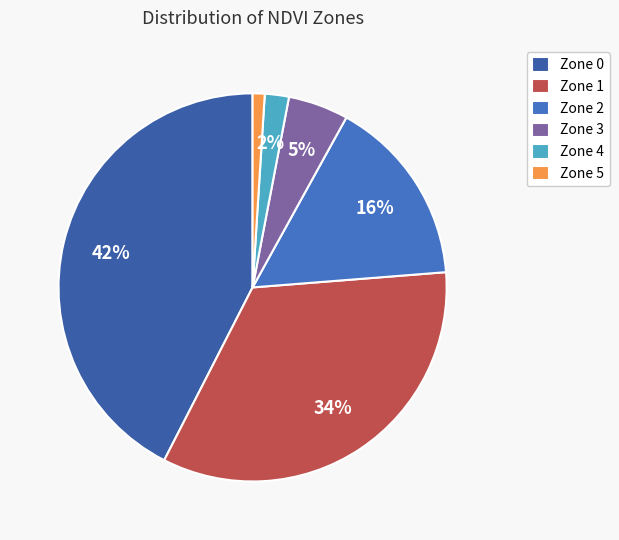

Is Zone 3 the majority of the pie?

No